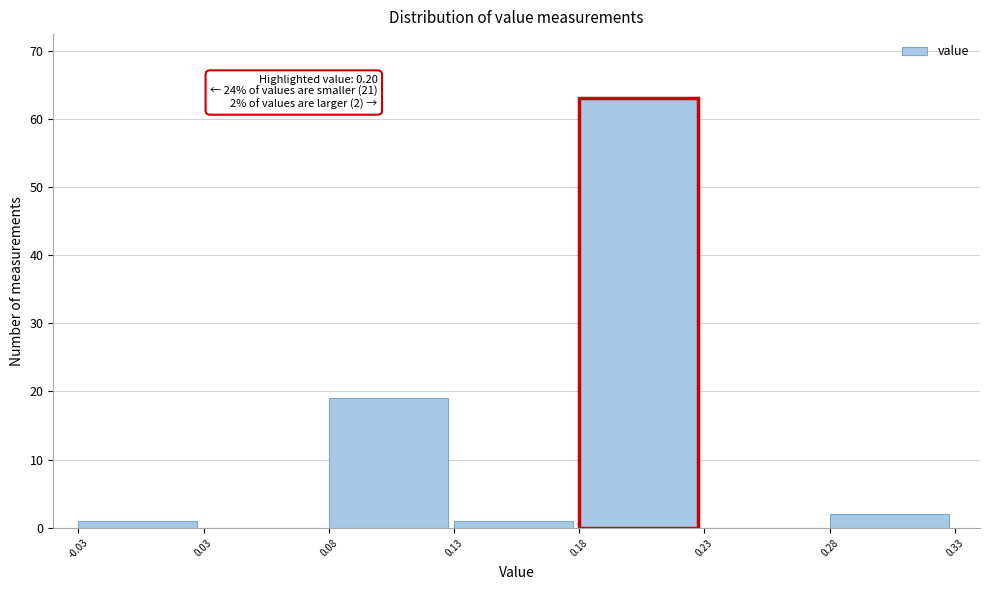

Reading left to right, list all the values displayed in this chart.

-0.03=1	0.03=0	0.08=19	0.13=1	0.18=63	0.23=0	0.28=2